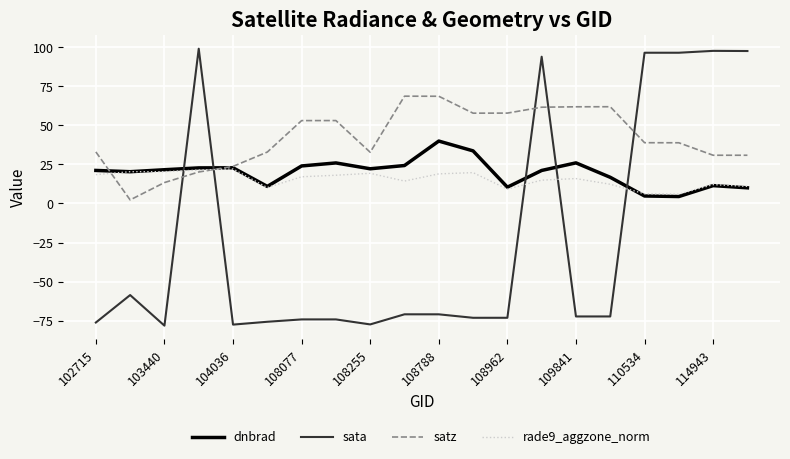

True or false: rade9_aggzone_norm and satz intersect in this chart.

True